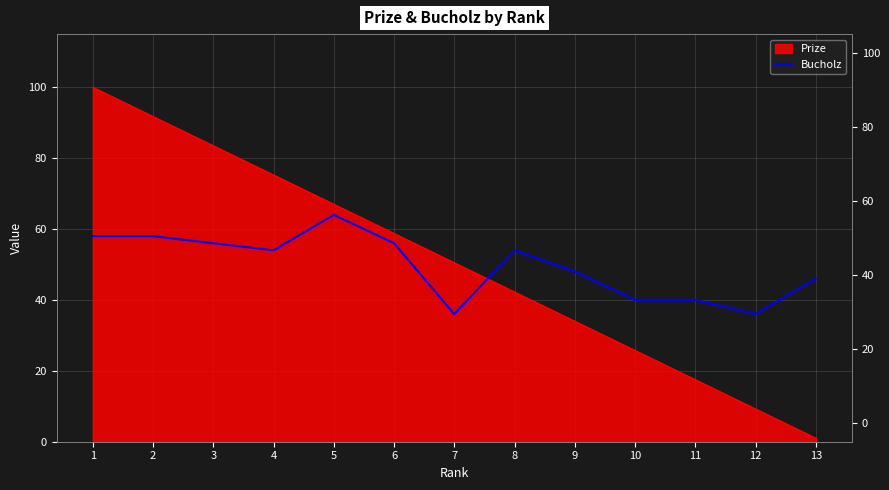

Read the value at 9, to the nearest 10.

50